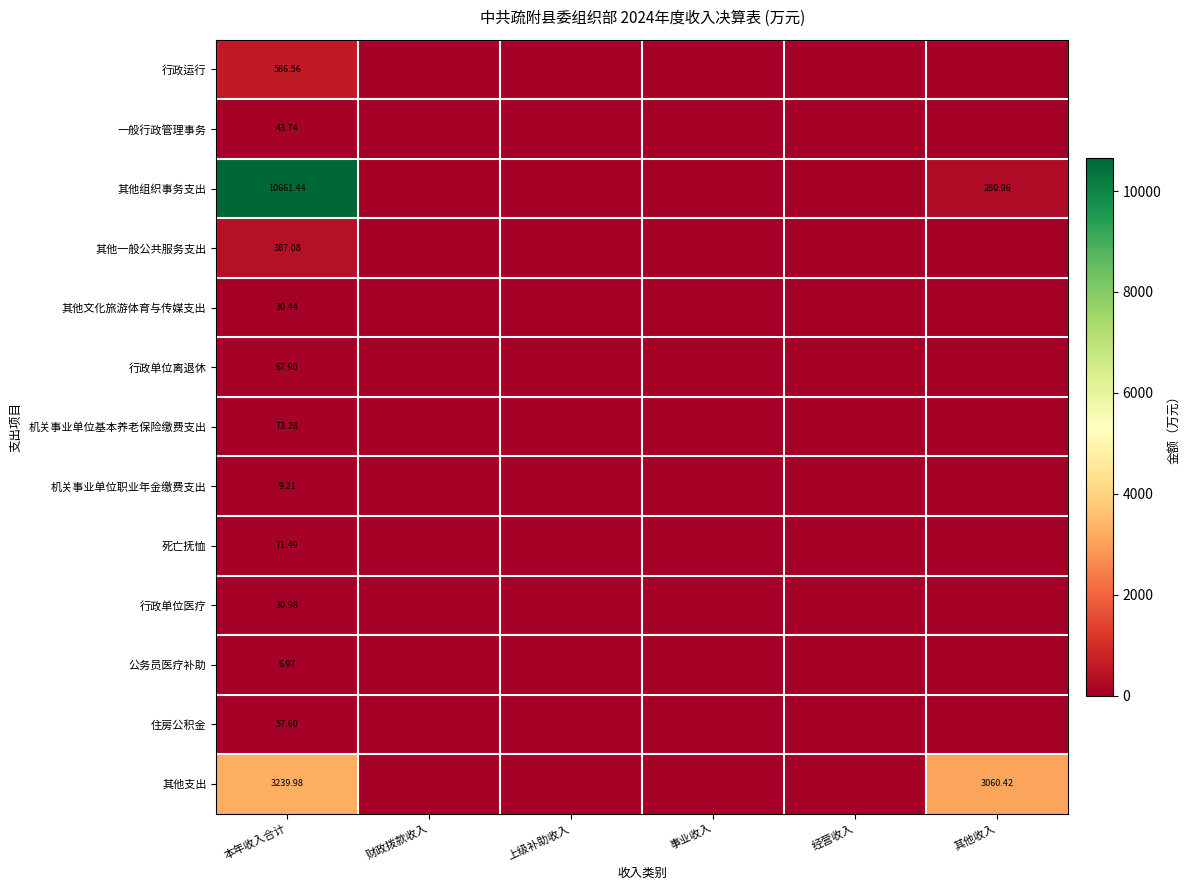

What is the sum of the 其他文化旅游体育与传媒支出 values at 事业收入 and 本年收入合计?

30.4